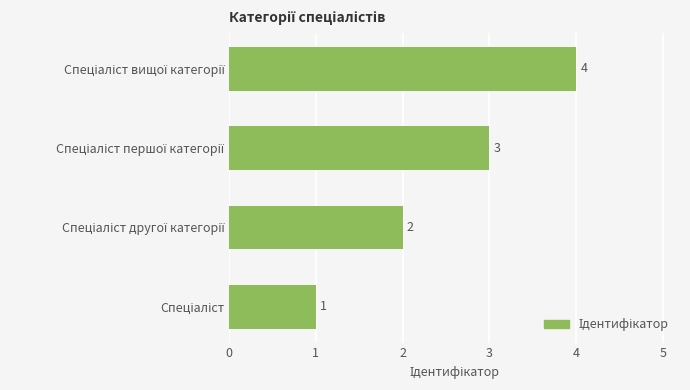

Does the chart contain any negative values?

No